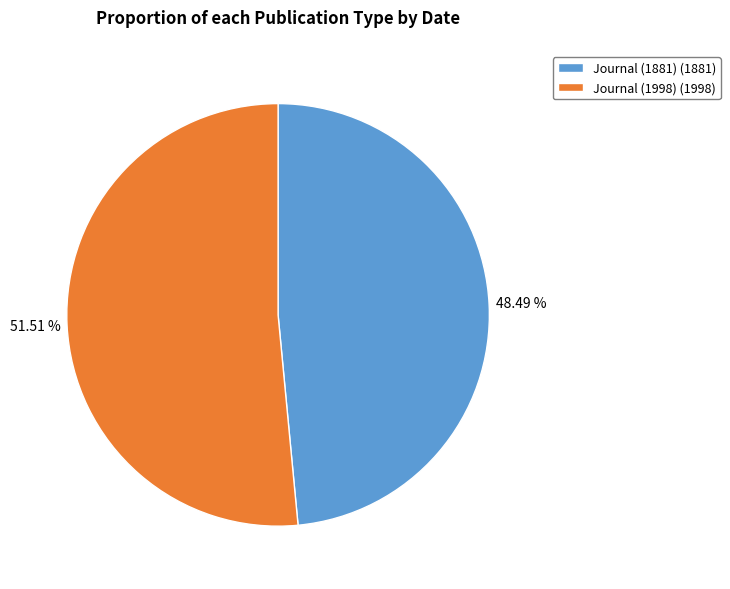

How many slices are in this pie chart?

2